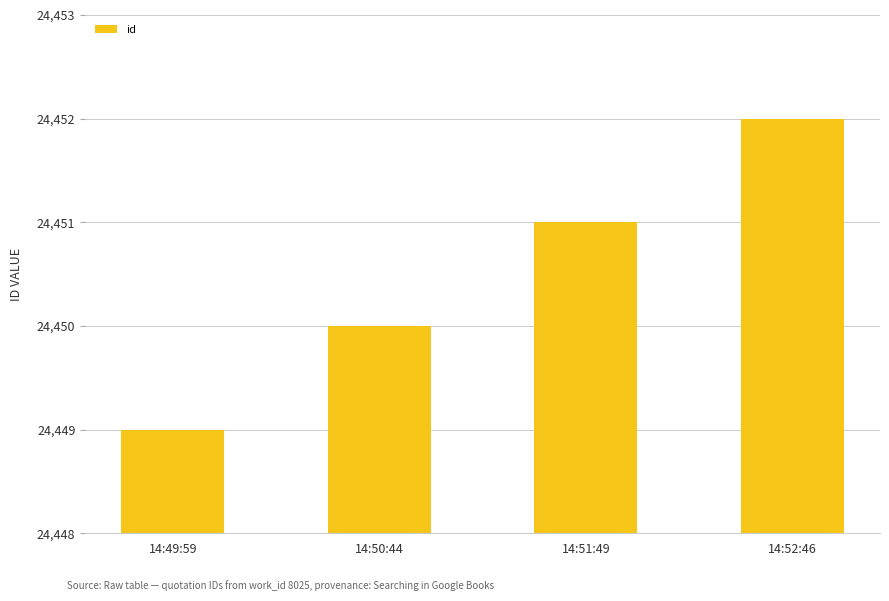

What is the difference between the values at 14:51:49 and 14:52:46?

1